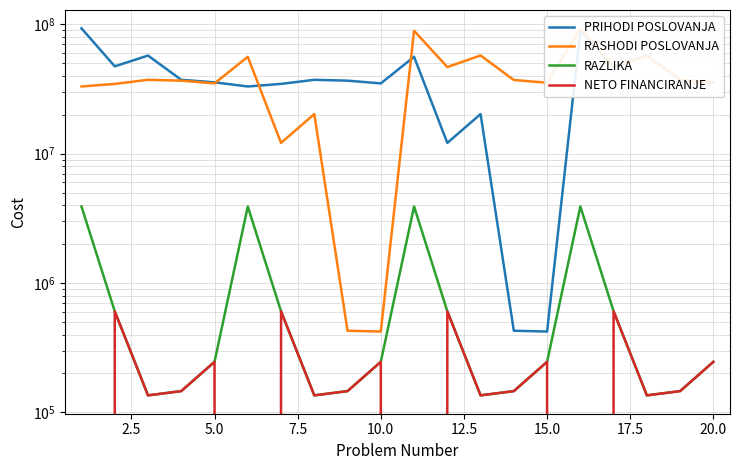

How many interior local valleys does the PRIHODI POSLOVANJA series have?

6